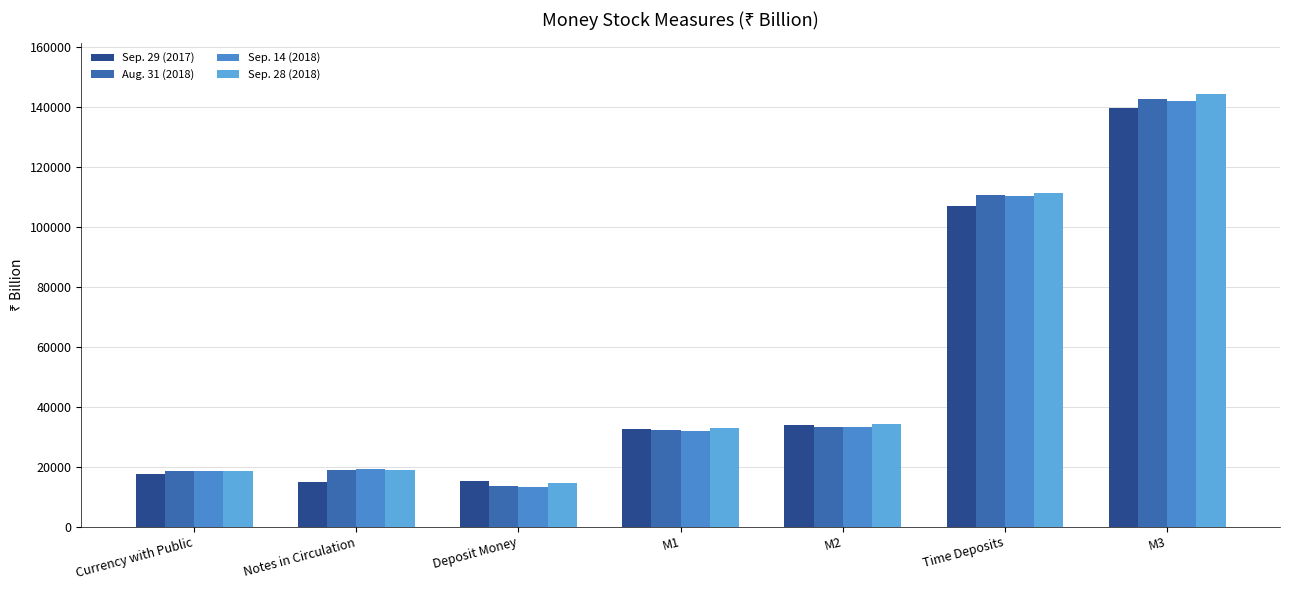

The Aug. 31 (2018) series shows 7579.5 at M1. True or false?

False